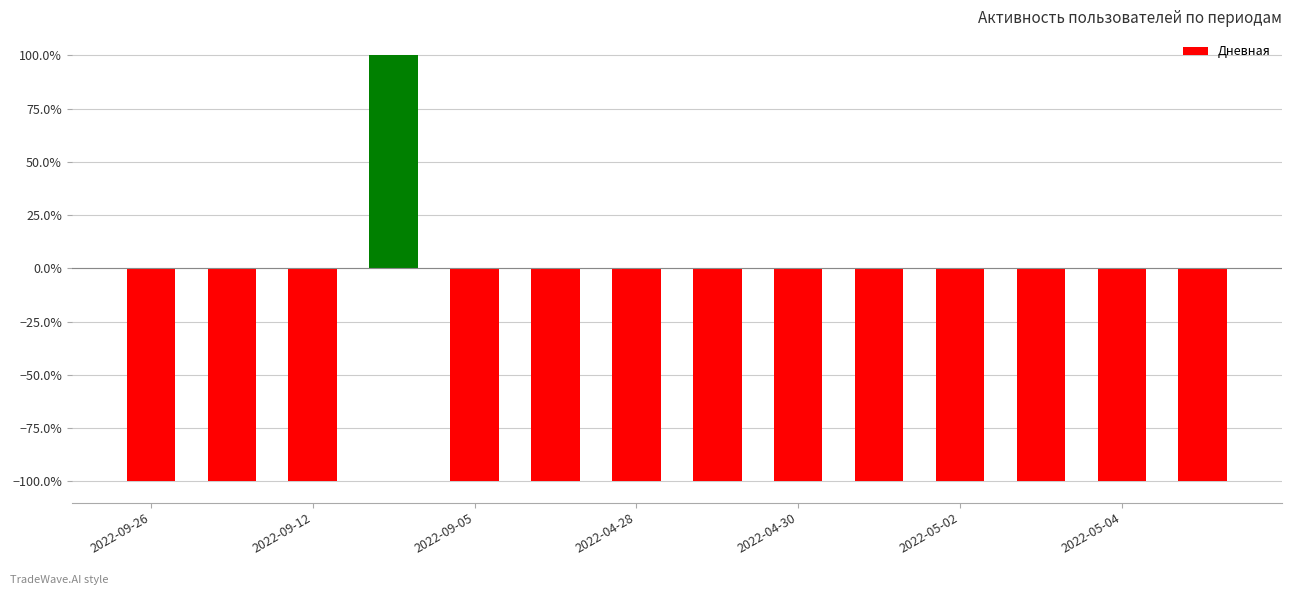

Are the bars horizontal?

No